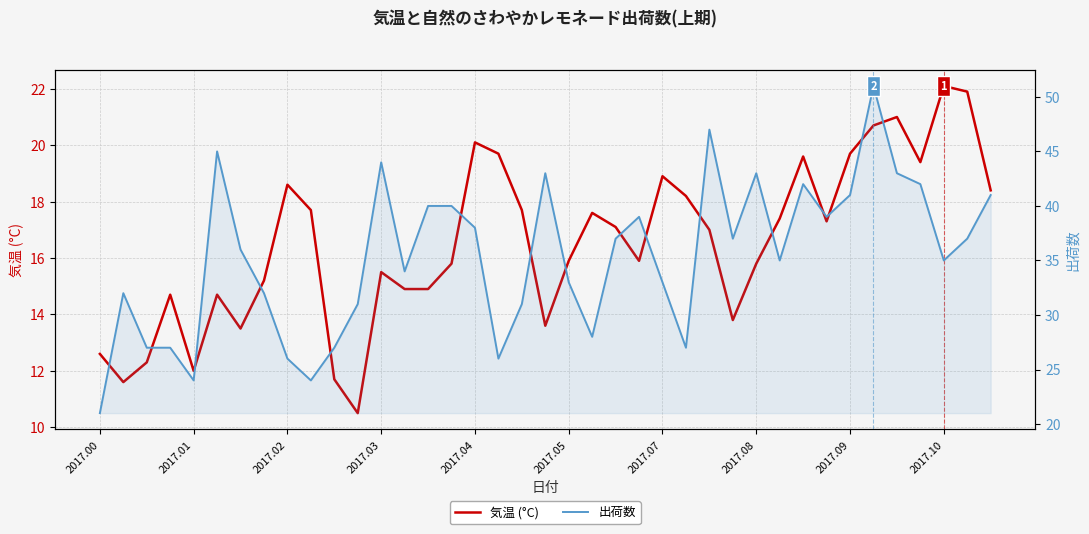

At how many categories does at least one series exceed 21?

38